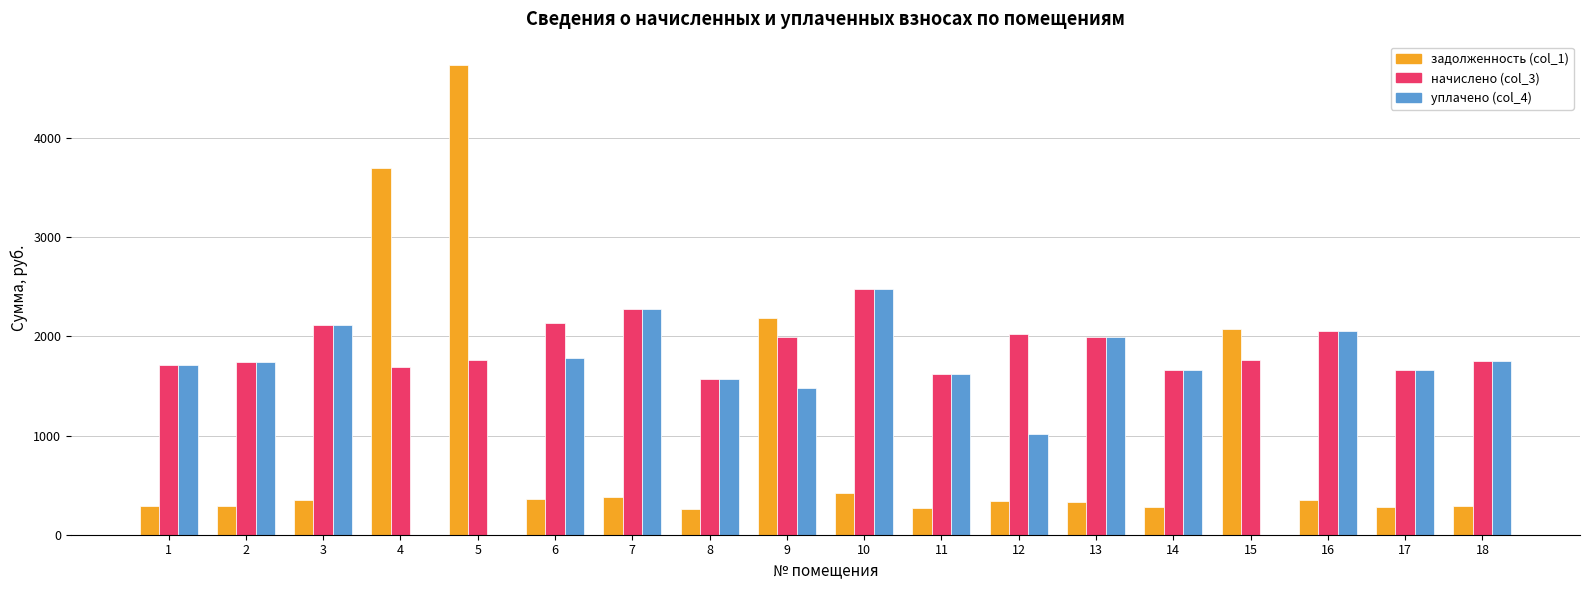

Which series has the largest total across all categories?

начислено (col_3)